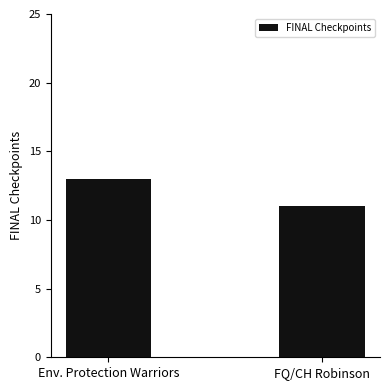

What is the minimum value shown in the chart?

11